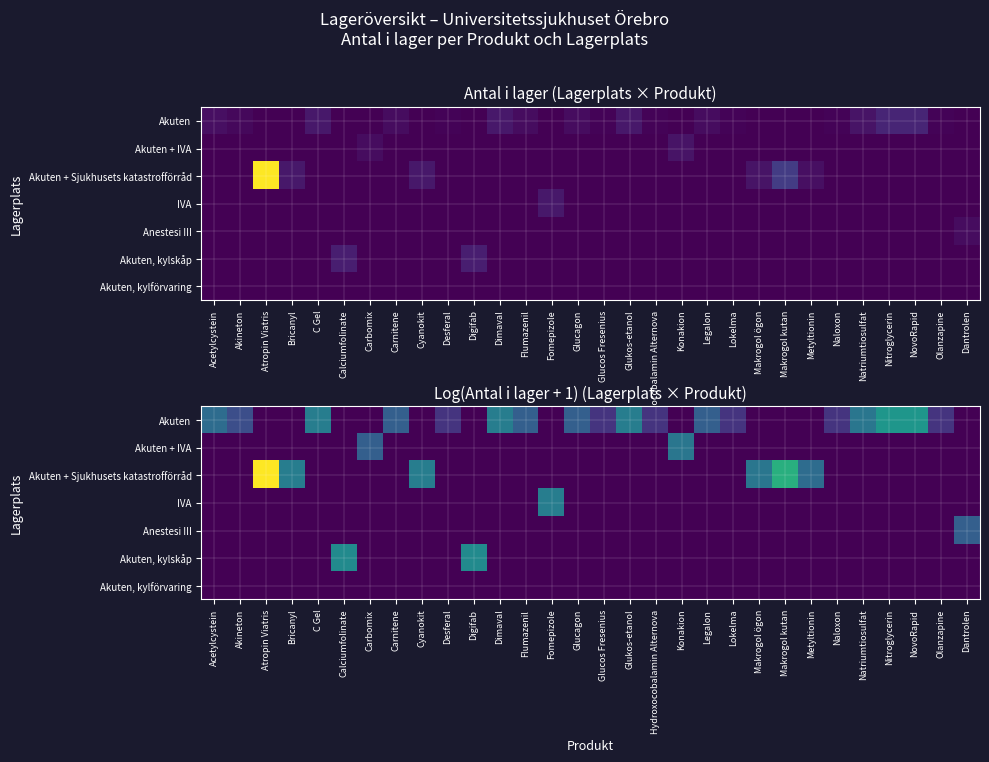

List the labels in order of Akuten value, largest first.

Nitroglycerin, NovoRapid, C Gel, Dimaval, Glukos-etanol, Natriumtiosulfat, Acetylcystein, Carnitene, Flumazenil, Glucagon, Legalon, Akineton, Desferal, Glucos Fresenius, Hydroxocobalamin Alternova, Lokelma, Naloxon, Olanzapine, Atropin Viatris, Bricanyl, Calciumfolinate, Carbomix, Cyanokit, Digifab, Fomepizole, Konakion, Makrogol ögon, Makrogol kutan, Metyltionin, Dantrolen